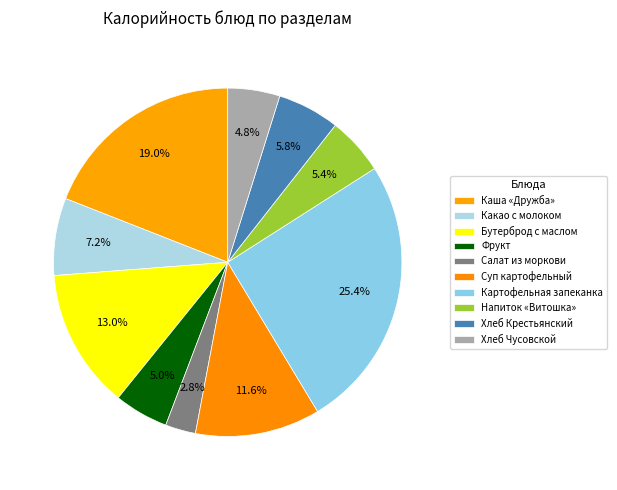

To the nearest percent, what percentage of the pie is Хлеб Чусовской?

5%